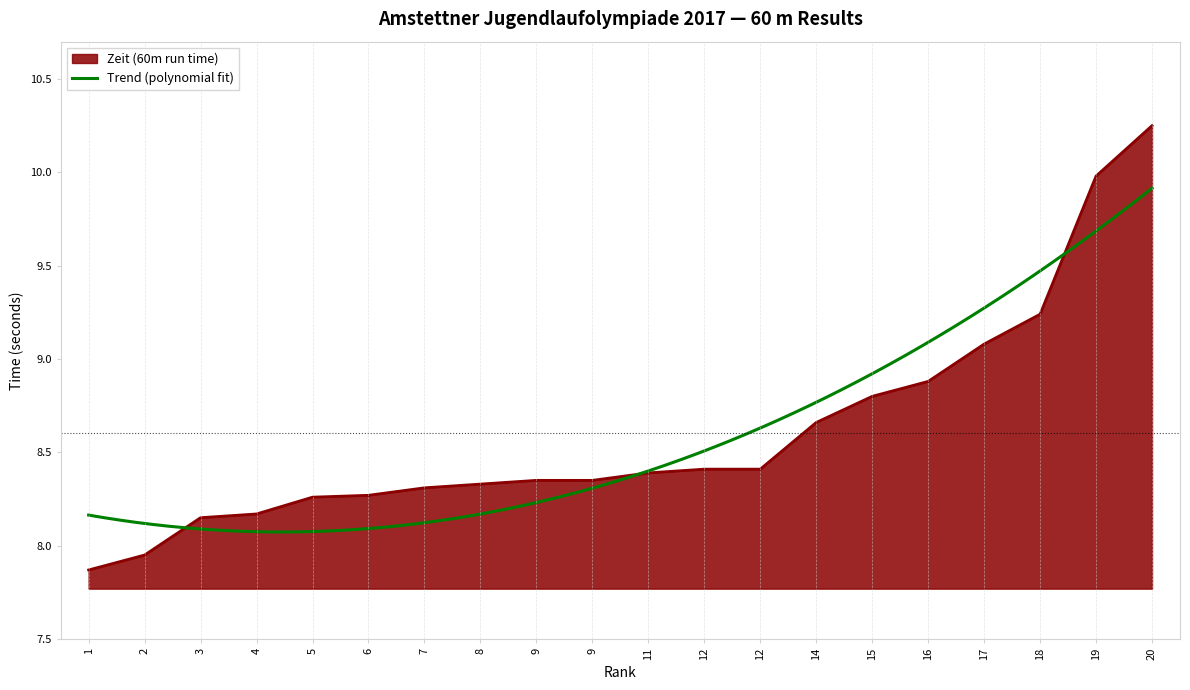

Where does the data first go above 8?

3